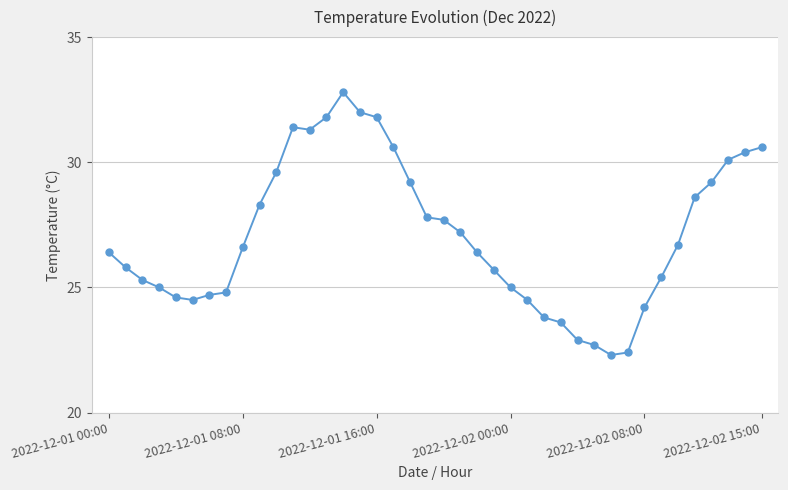

Reading right to left, list all the values displayed in this chart.

30.6	30.4	30.1	29.2	28.6	26.7	25.4	24.2	22.4	22.3	22.7	22.9	23.6	23.8	24.5	25.0	25.7	26.4	27.2	27.7	27.8	29.2	30.6	31.8	32.0	32.8	31.8	31.3	31.4	29.6	28.3	26.6	24.8	24.7	24.5	24.6	25.0	25.3	25.8	26.4